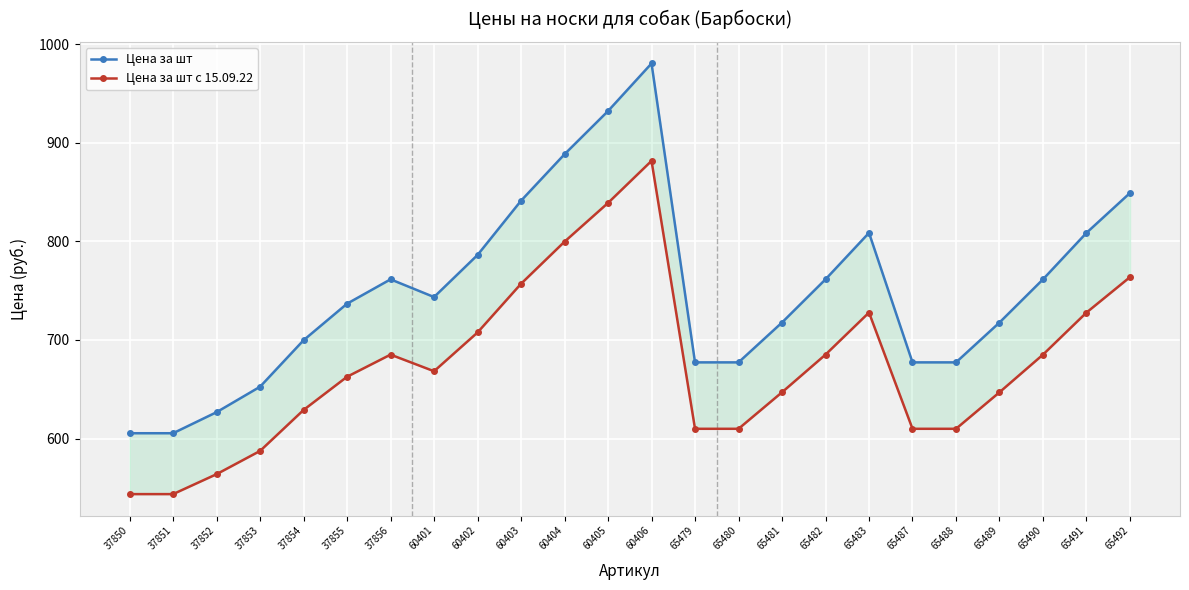

Reading left to right, what are all the values shown in this chart?

Цена за шт: 605.4	605.4	626.8	652.6	699.8	736.8	761.5	743.6	786.2	841.3	888.5	932.3	980.5	677.3	677.3	717.7	761.5	808.7	677.3	677.3	717.7	761.5	808.7	849.1
Цена за шт с 15.09.22: 543.6	543.6	563.9	587.4	629.0	662.7	685.1	668.3	707.6	757.0	799.7	839.0	881.7	609.9	609.9	647.0	685.1	727.8	609.9	609.9	647.0	685.1	727.8	763.8